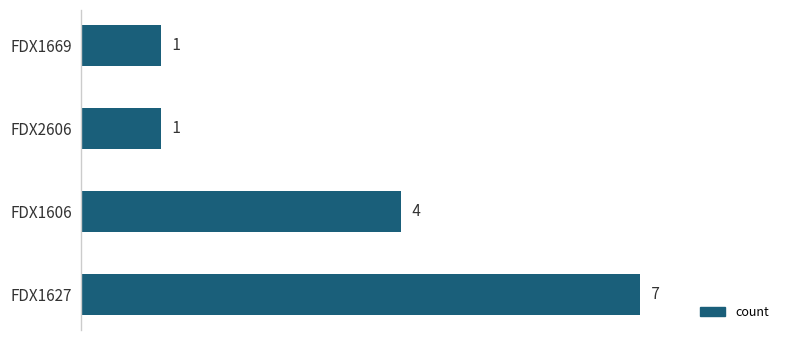

Which category has the highest value across all series?

FDX1627